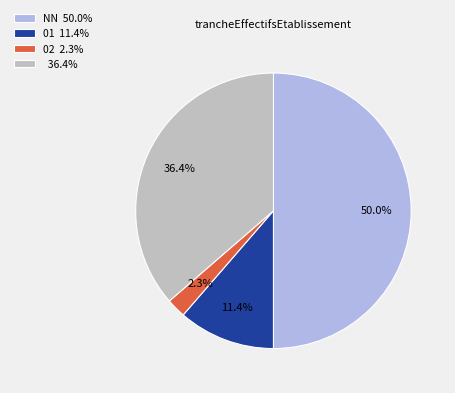

Which category has the biggest portion of the pie?

NN 50.0%